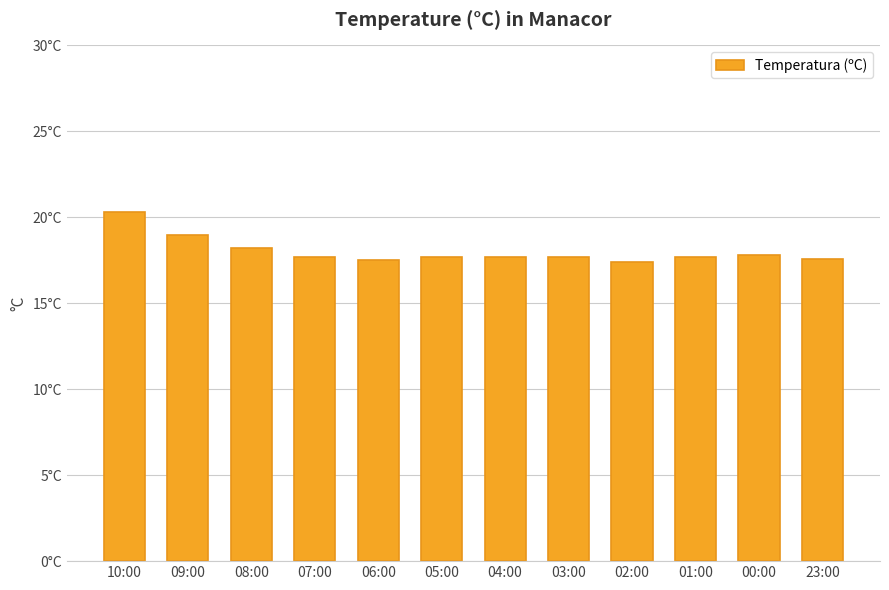

What is the difference between the second highest and second lowest values?

1.5